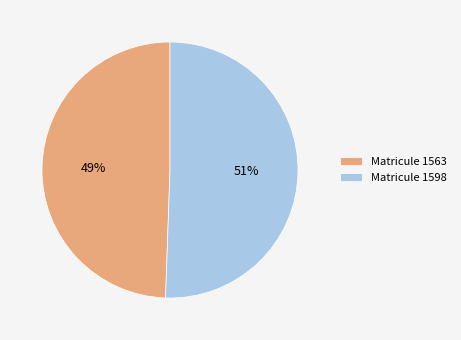

To the nearest percent, what is the combined percentage of Matricule 1598 and Matricule 1563?

100%